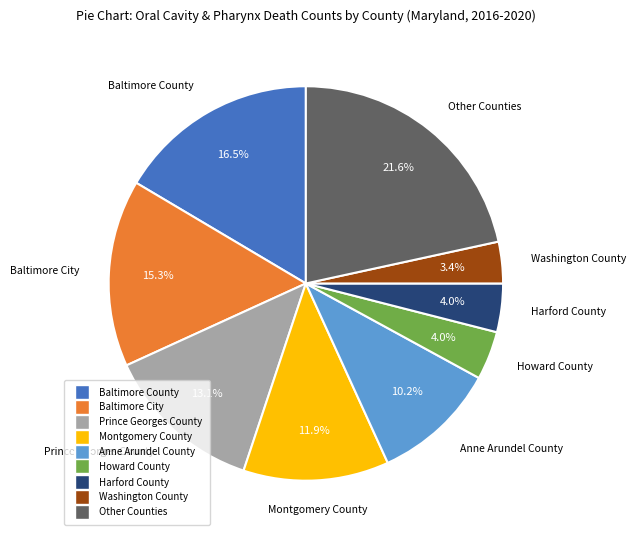

Is there any slice that represents more than half of the pie?

No